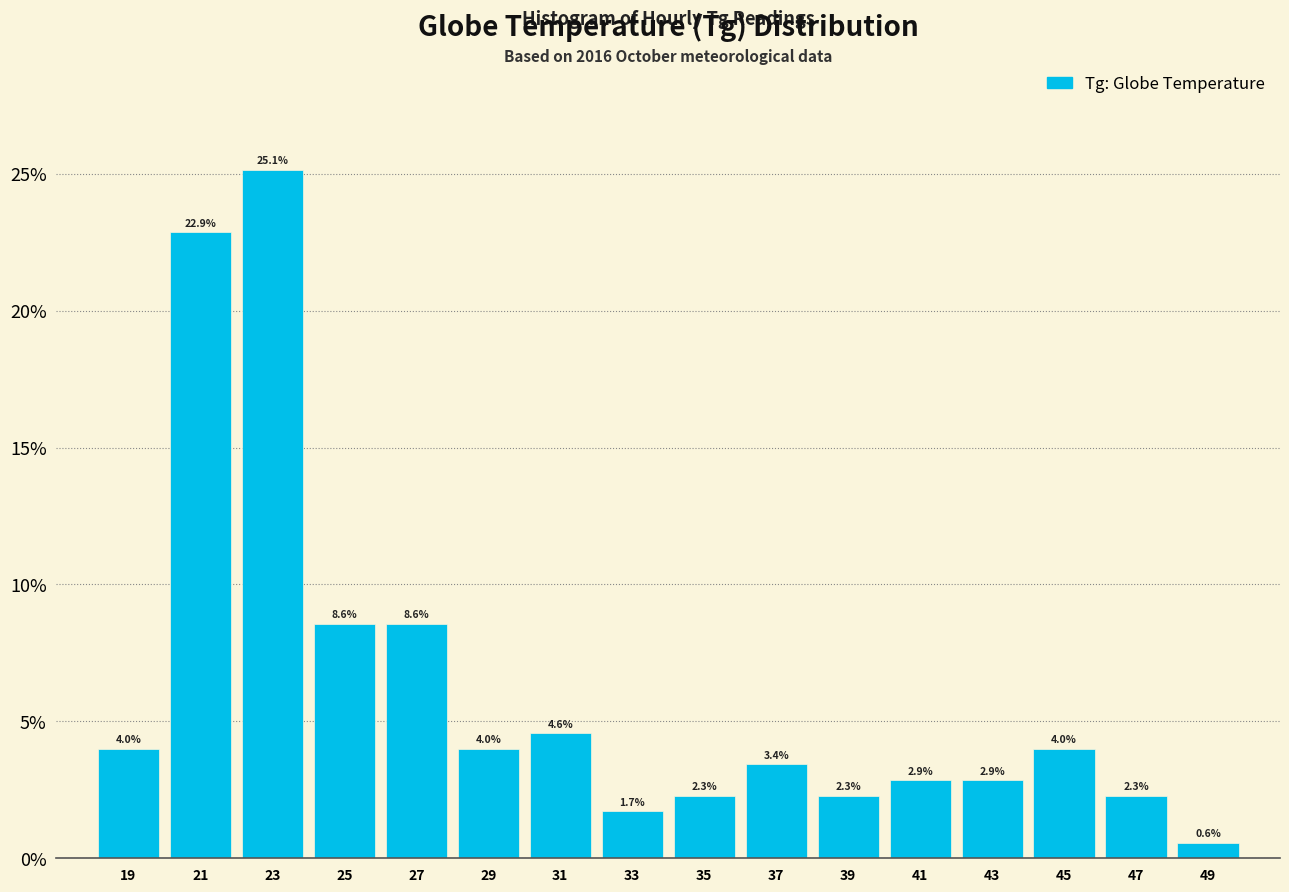

Reading left to right, transcribe this chart: for each bar, give the range it covers on the x-axis and its height.

18 to 20: 4.0
20 to 22: 22.9
22 to 24: 25.1
24 to 26: 8.6
26 to 28: 8.6
28 to 30: 4.0
30 to 32: 4.6
32 to 34: 1.7
34 to 36: 2.3
36 to 38: 3.4
38 to 40: 2.3
40 to 42: 2.9
42 to 44: 2.9
44 to 46: 4.0
46 to 48: 2.3
48 to 50: 0.6